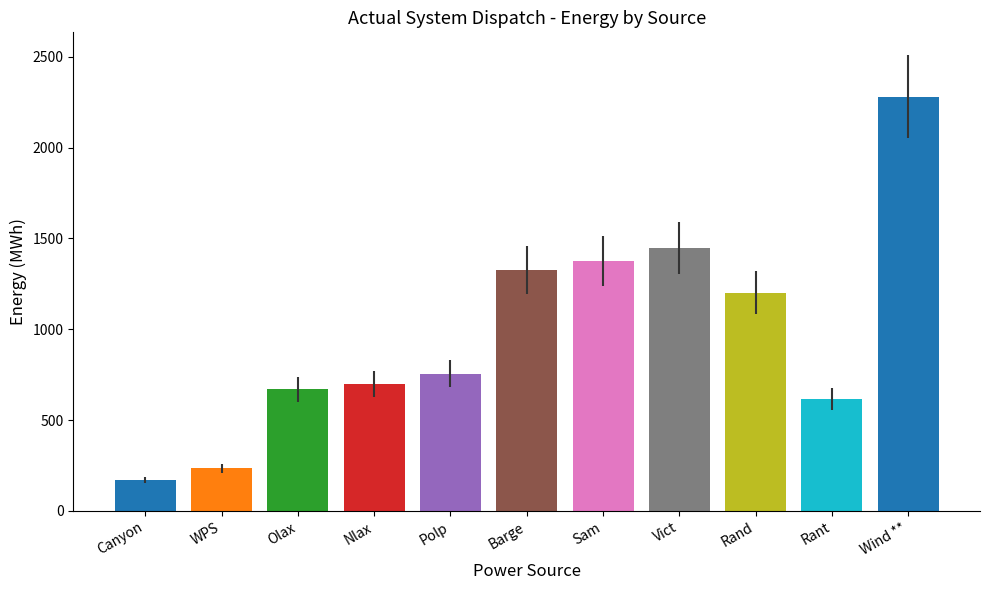

Reading left to right, extract all data points from this chart.

168.0	234.0	669.0	698.0	756.0	1326.3	1376.0	1447.0	1202.0	617.0	2280.8